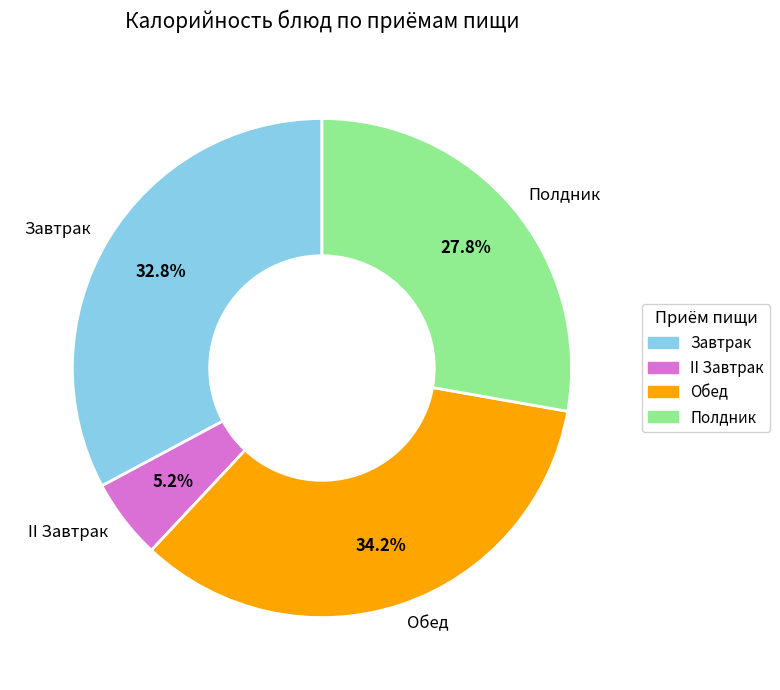

What is the ratio of the value at Обед to the value at Полдник?

1.2